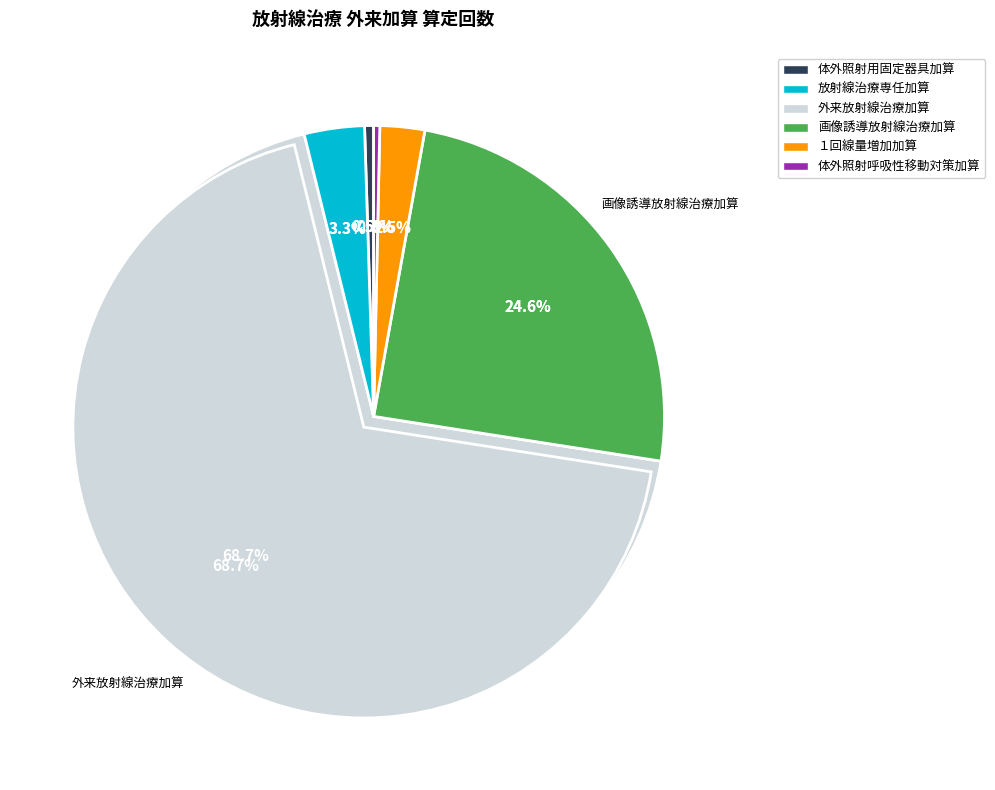

Is it true that 画像誘導放射線治療加算 is 25% of the pie?

True